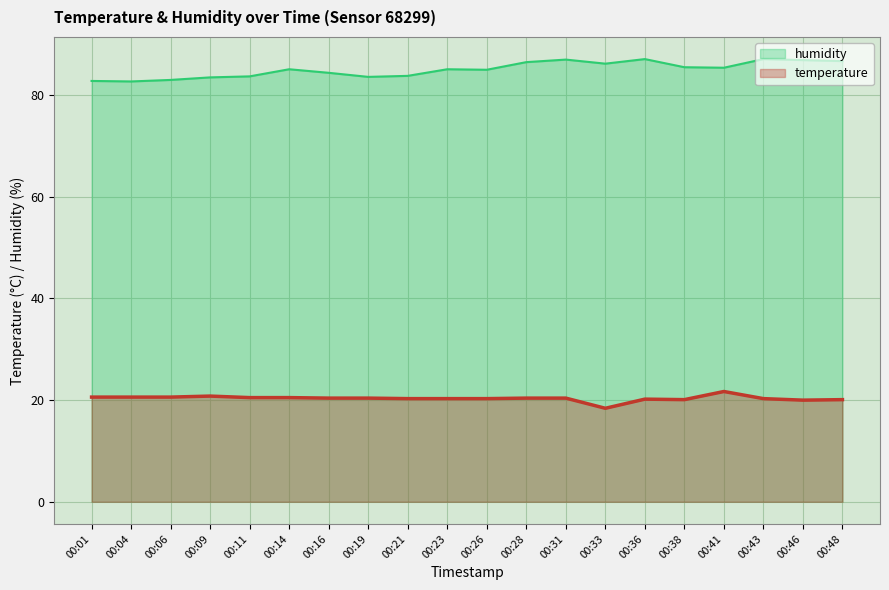

What is the total value across all series at 00:43?

107.4